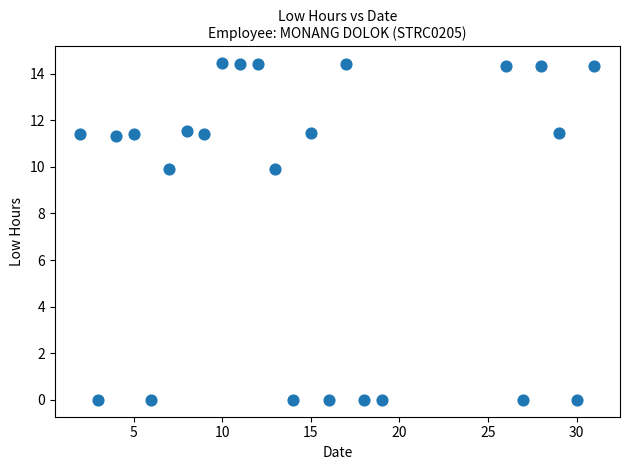

What is the range of Y values (max minus min)?

14.4